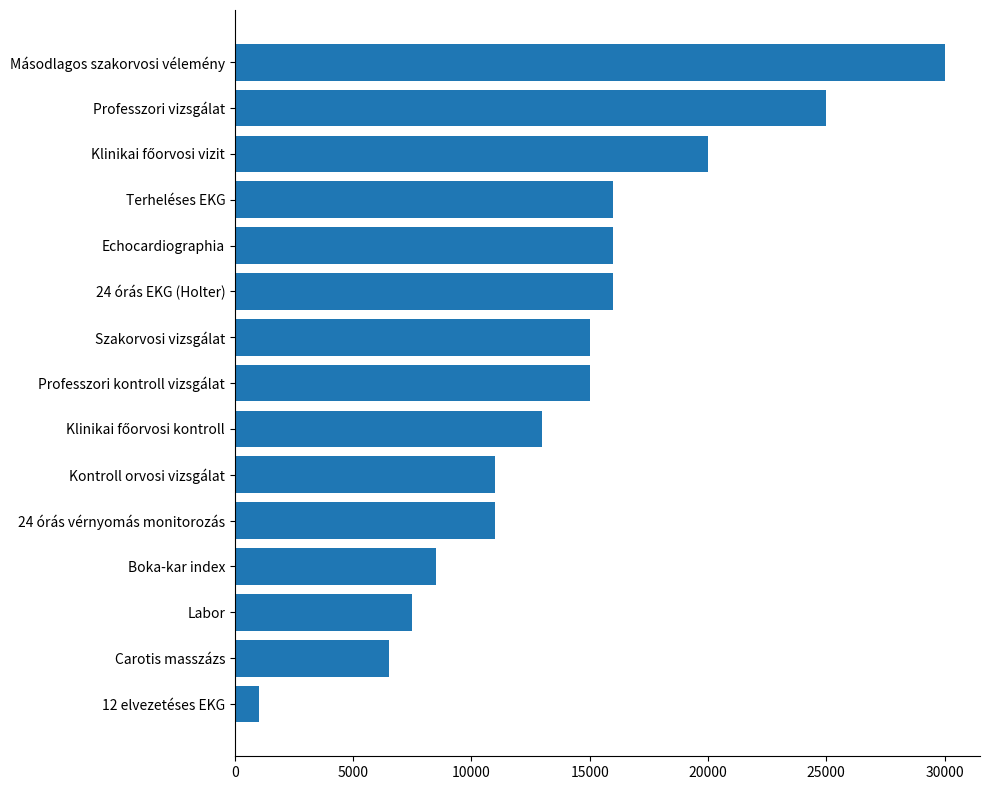

Reading bottom to top, what are all the values shown in this chart?

1000	6500	7500	8500	11000	11000	13000	15000	15000	16000	16000	16000	20000	25000	30000